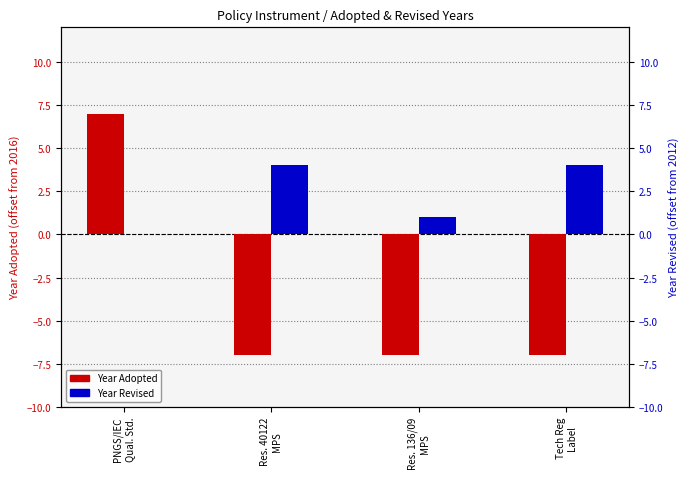

Which has a higher value, PNGS/IEC
Qual. Std. or Res. 136/09
MPS?

PNGS/IEC
Qual. Std.